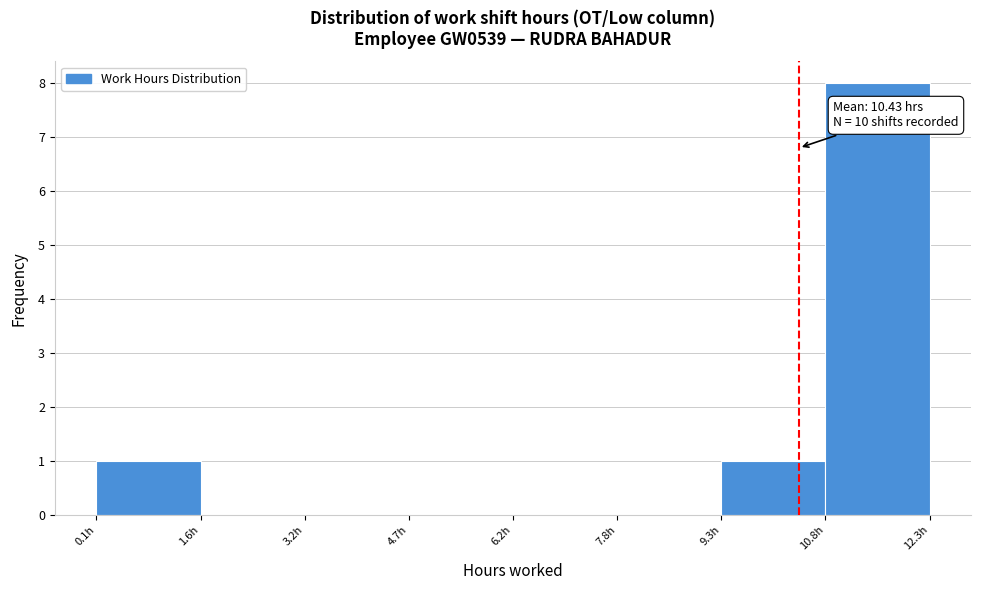

Over which range of the x-axis is the bar tallest?

10.8 to 12.4